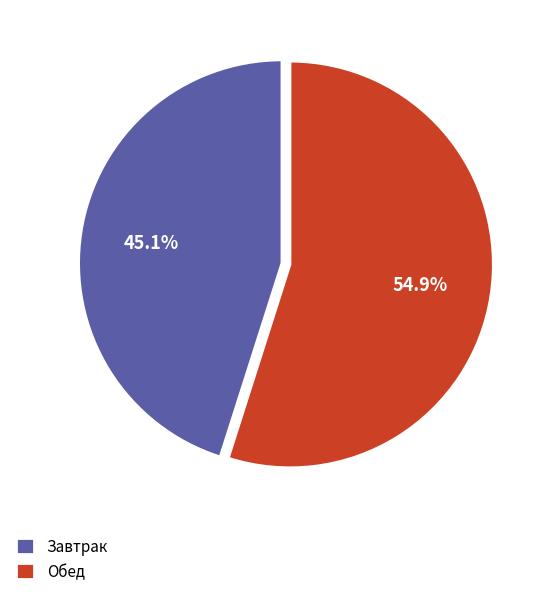

Approximately how many times larger is the value at Завтрак compared to Обед?

0.8